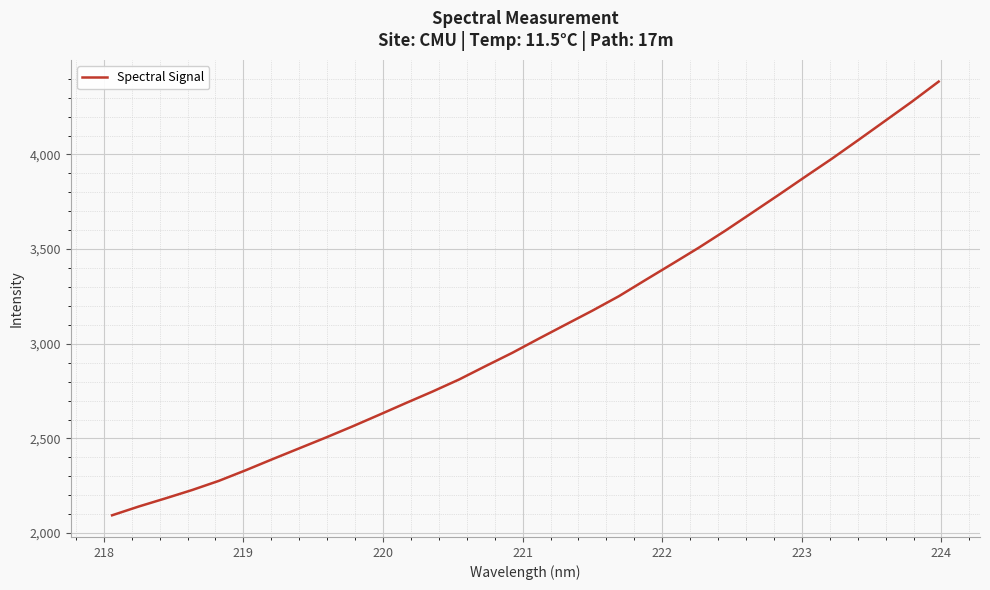

What is the difference between the maximum and minimum values?

2290.8